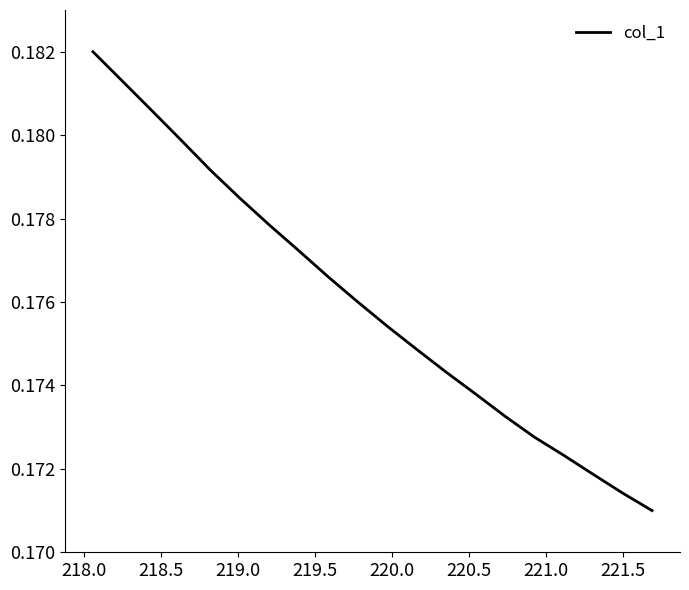

Does the chart have visible grid lines?

No